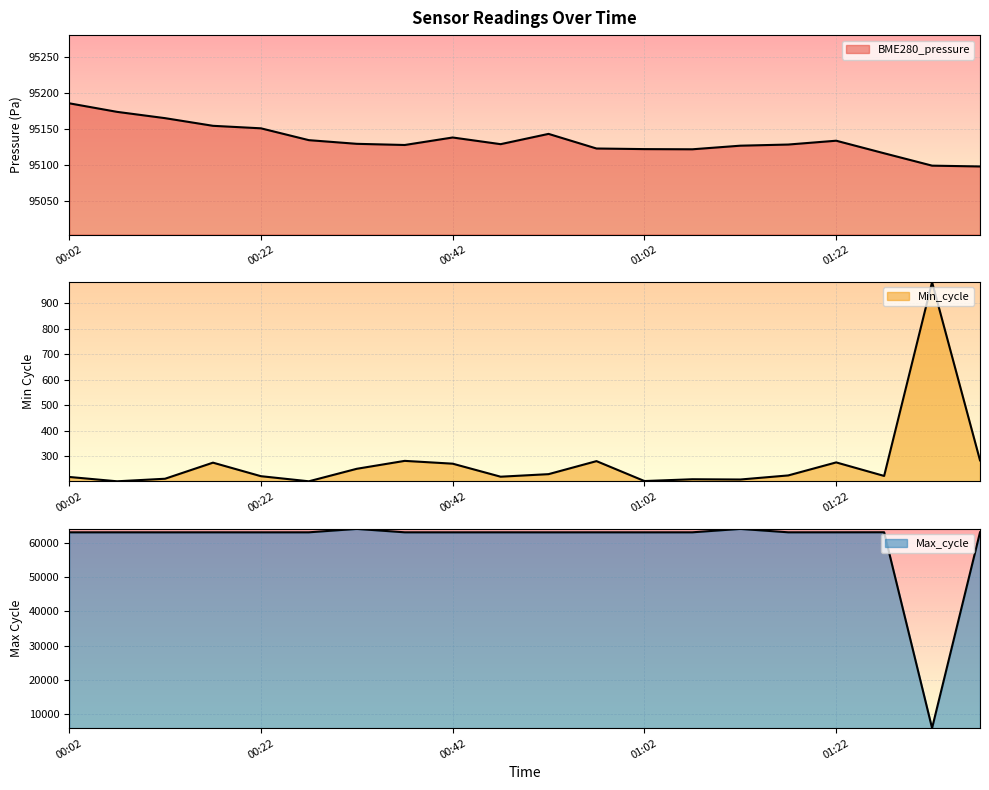

What is the label of the 19th point from the right?

00:07